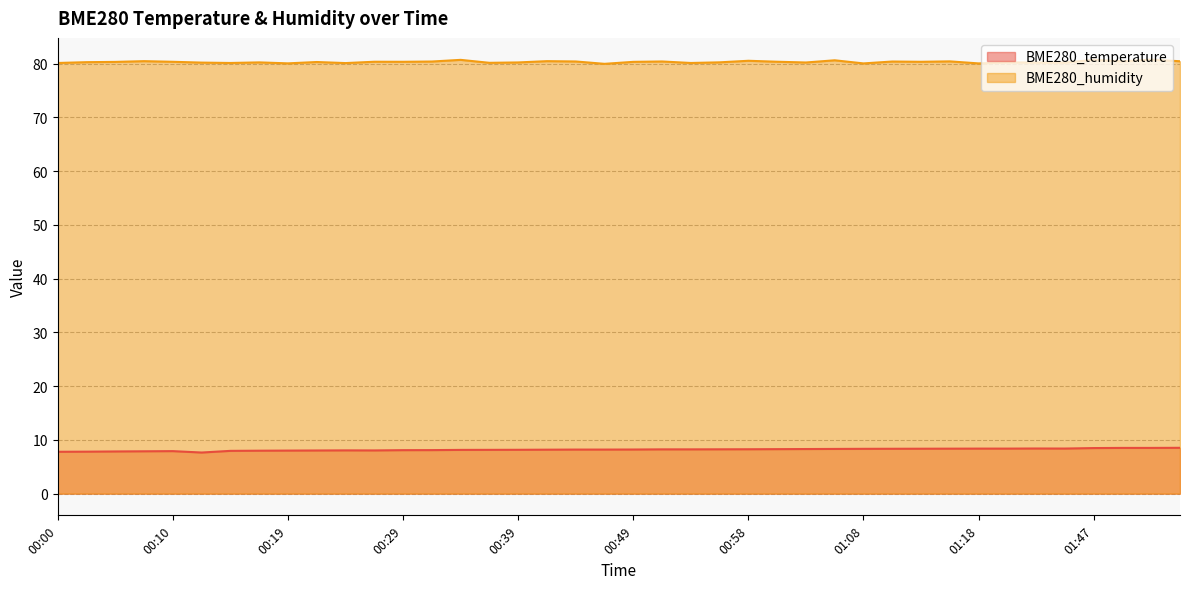

What is the value of the BME280_humidity point at the 40th from the left?

80.5